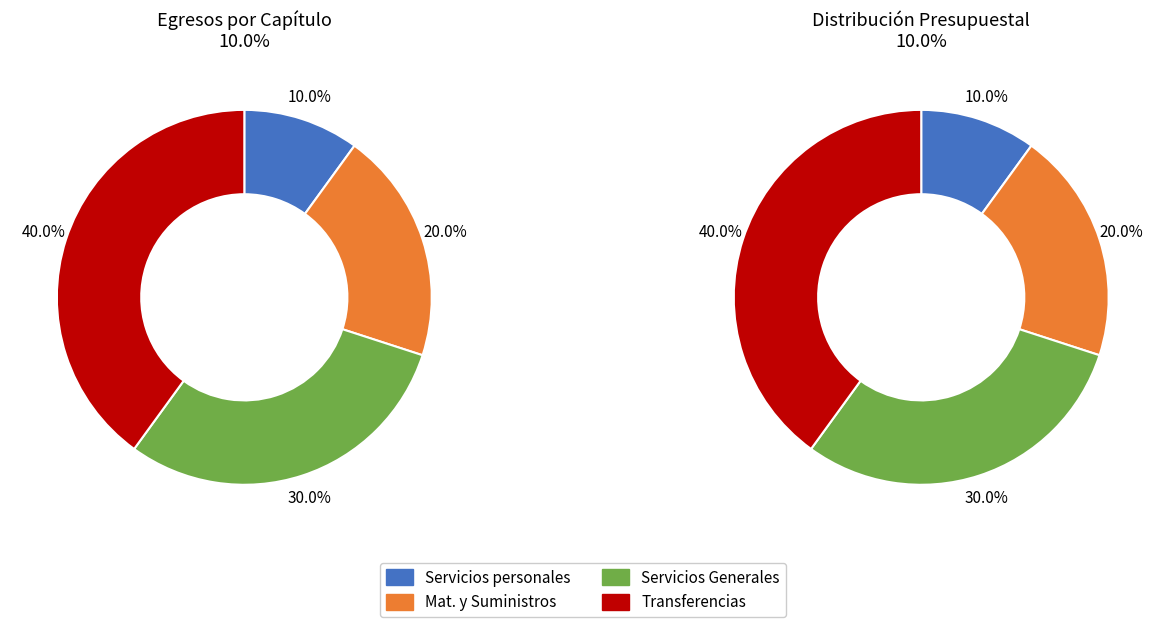

What is the smallest slice in the pie chart?

Servicios personales